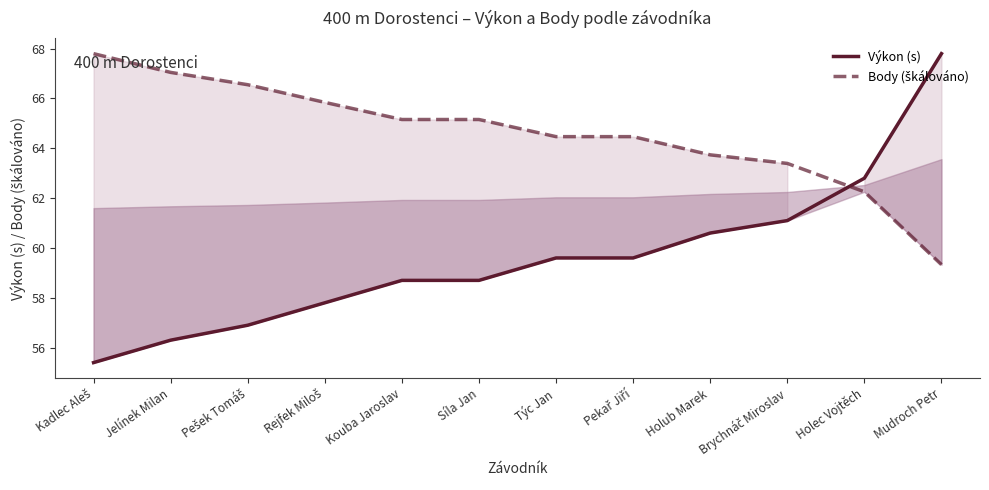

True or false: Výkon (s) has more than 2 points higher than both neighbors.

False